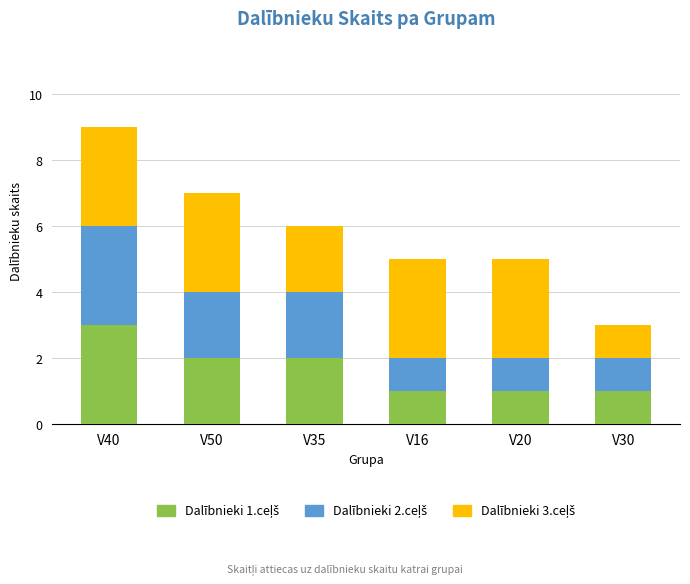

What is the total value across all series at V16?

5